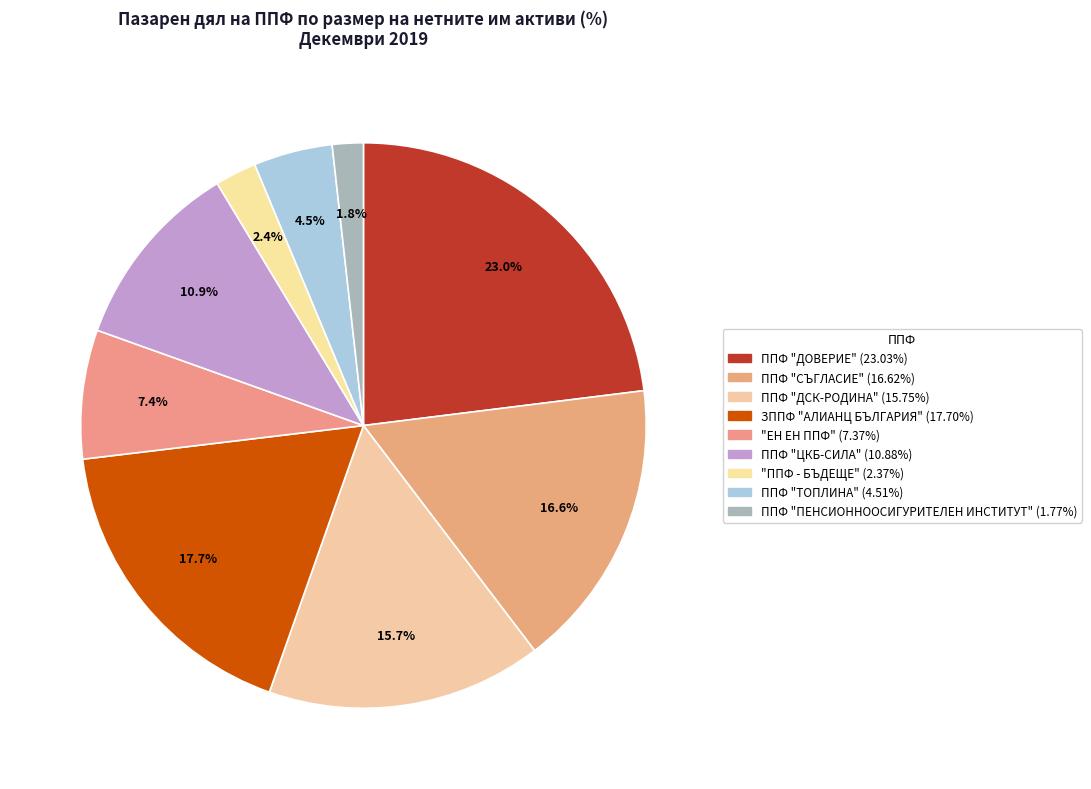

To the nearest percent, what is the difference between the ППФ "СЪГЛАСИЕ" and "ЕН ЕН ППФ" slice percentages?

9%